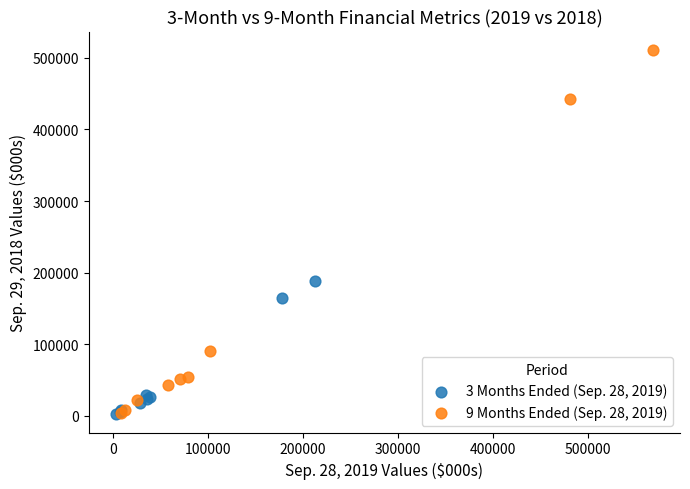

What are all the series names shown in the legend?

3 Months Ended (Sep. 28, 2019), 9 Months Ended (Sep. 28, 2019)